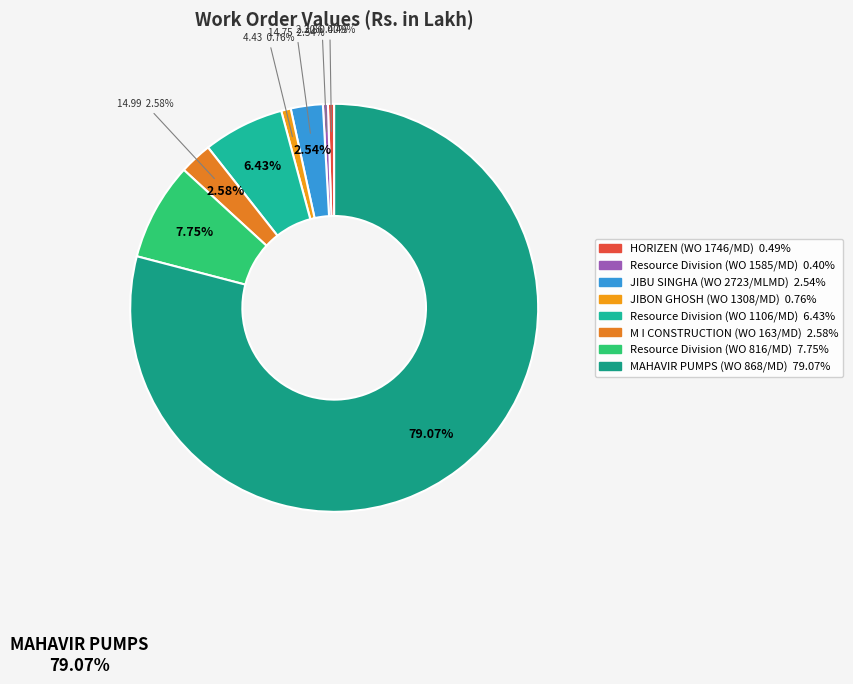

Is the sum of Resource Division (WO 1585/MD) and JIBU SINGHA (WO 2723/MLMD) greater than half?

No